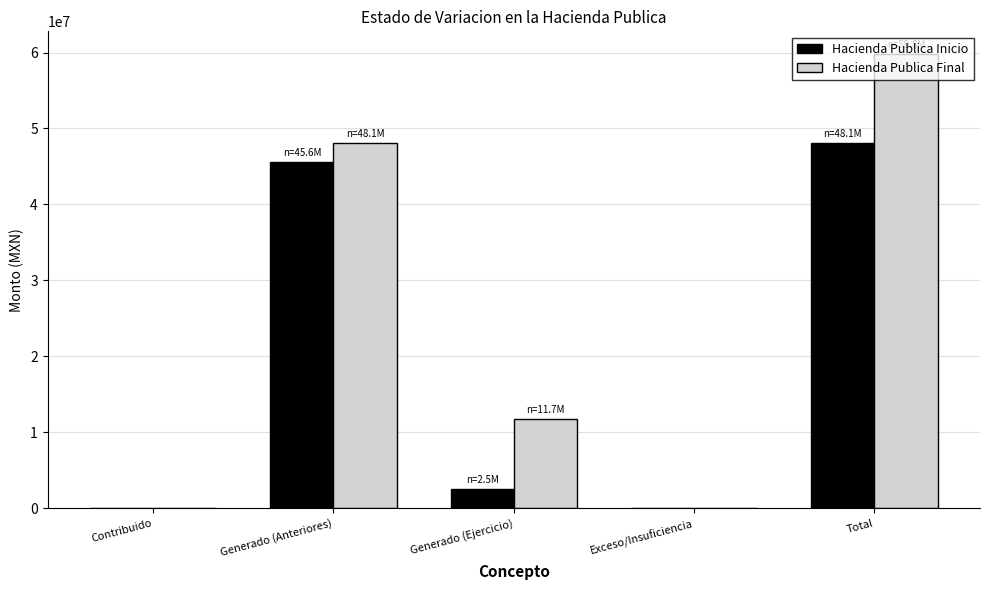

Which category has the highest value across all series?

Total